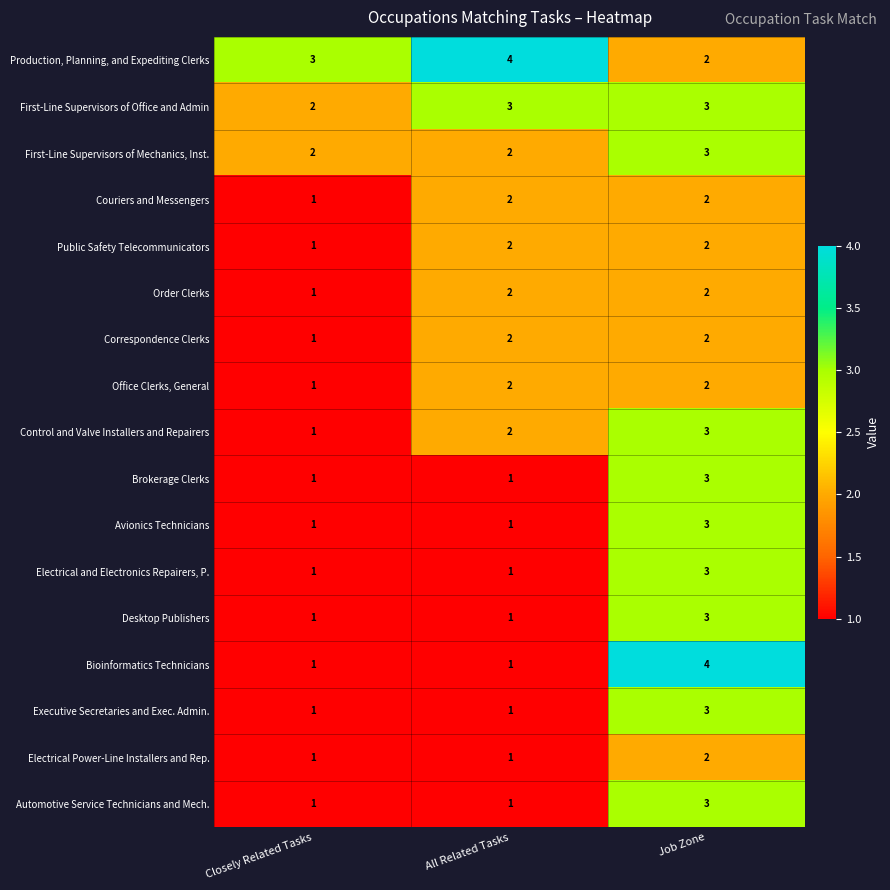

Between All Related Tasks and Job Zone, which series saw the biggest shift?

Bioinformatics Technicians